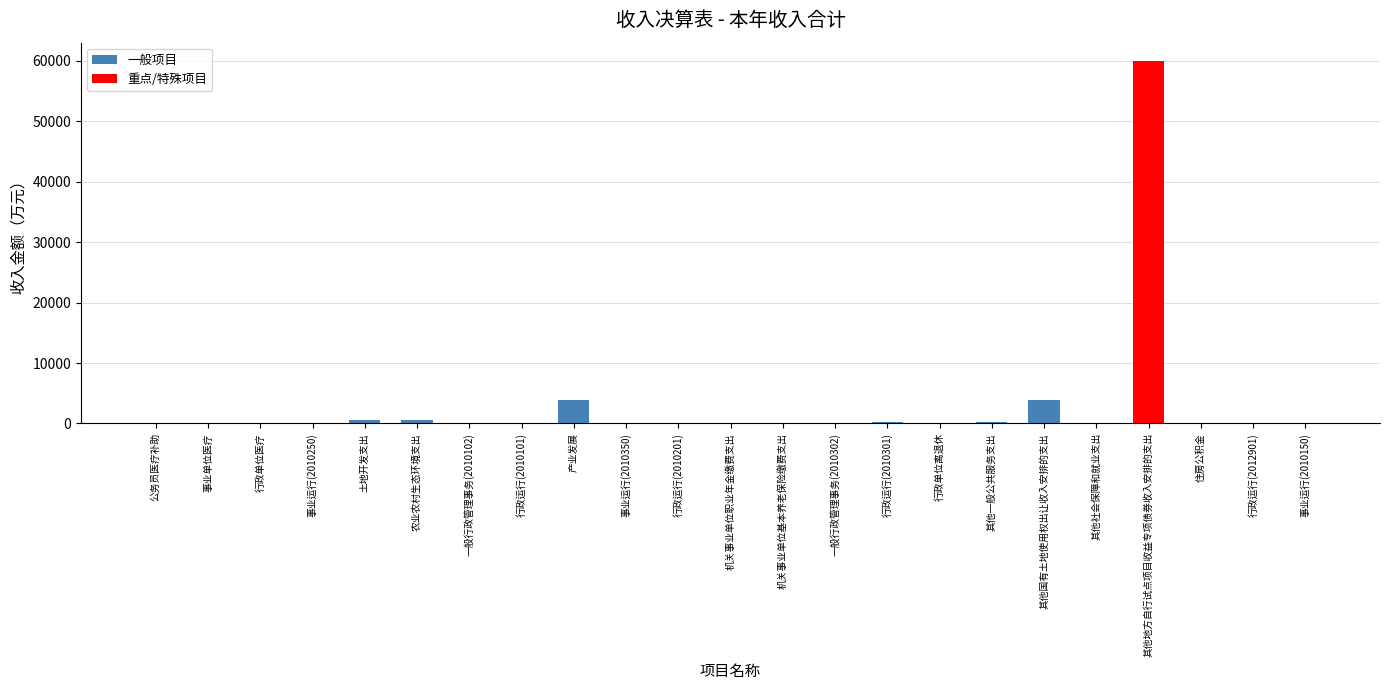

What is the change in value from 机关事业单位基本养老保险缴费支出 to 事业运行(2010150)?

-28.2